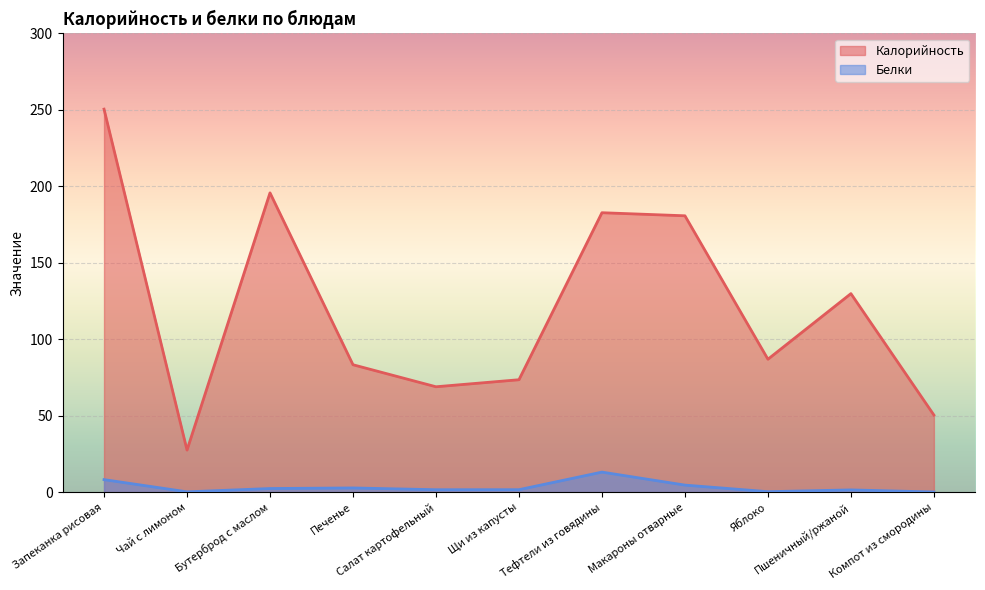

Which has a higher value, Пшеничный/ржаной or Печенье?

Пшеничный/ржаной